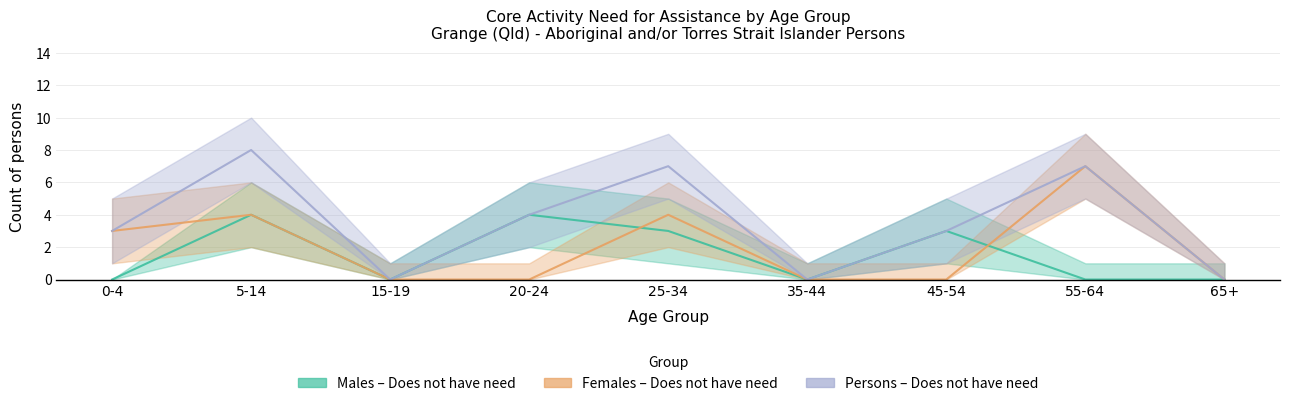

At how many categories does at least one series exceed 1?

6